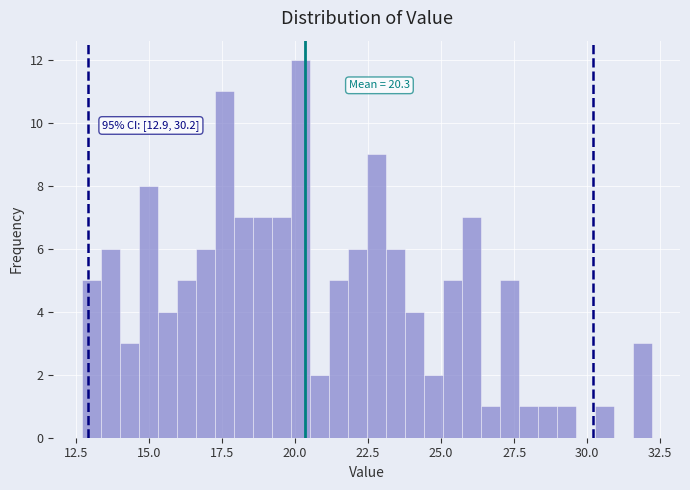

Read against the x-axis, roughly where is the centre of the tallest bar?

20.0